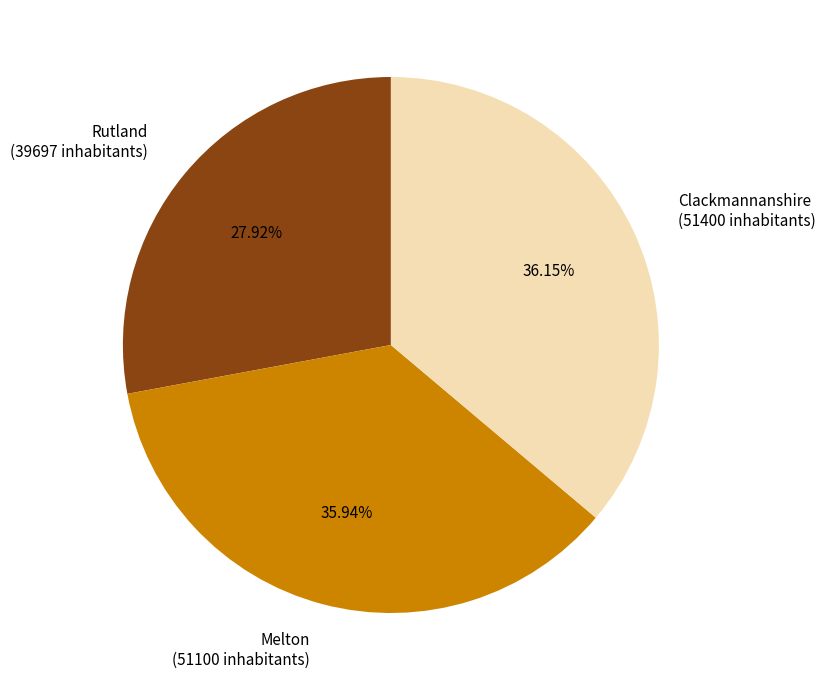

Is Clackmannanshire the majority of the pie?

No